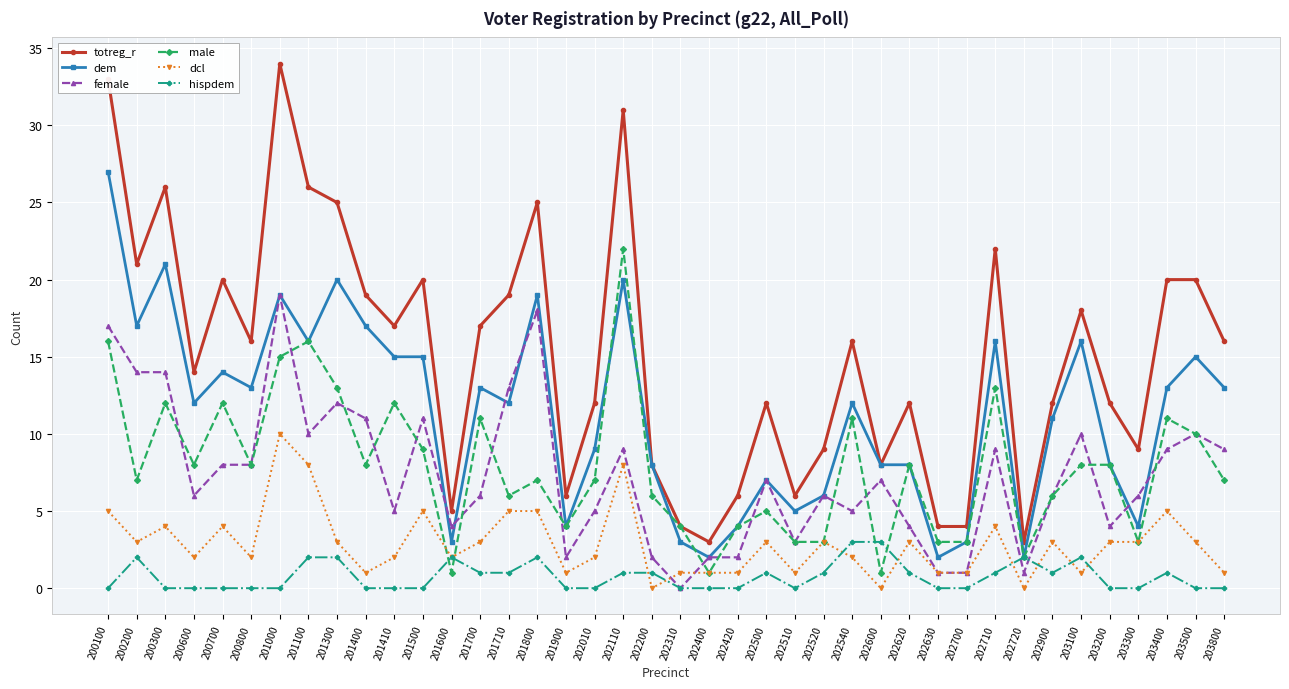

Where is the first local maximum for male?

200300